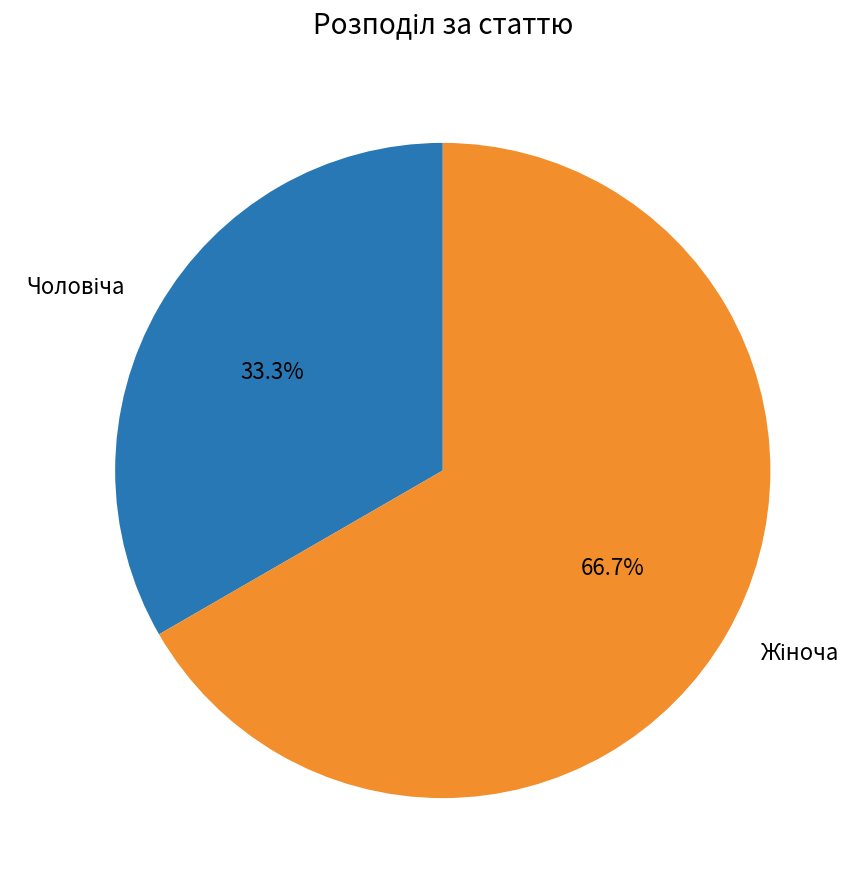

How many segments does this pie chart have?

2